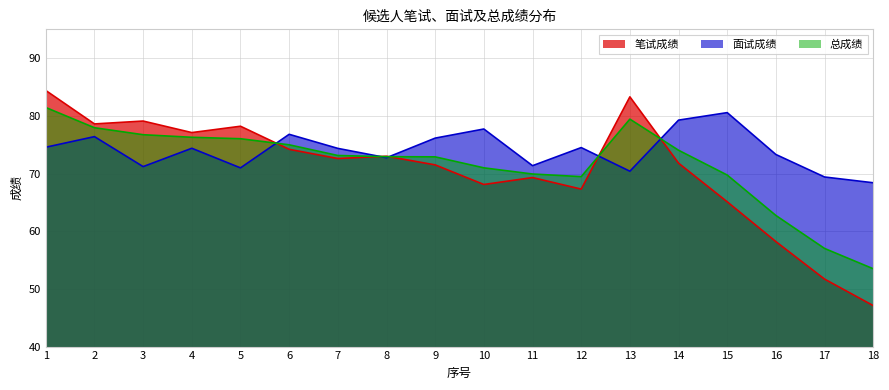

What is the difference between the 总成绩 values at 5 and 2?

1.9